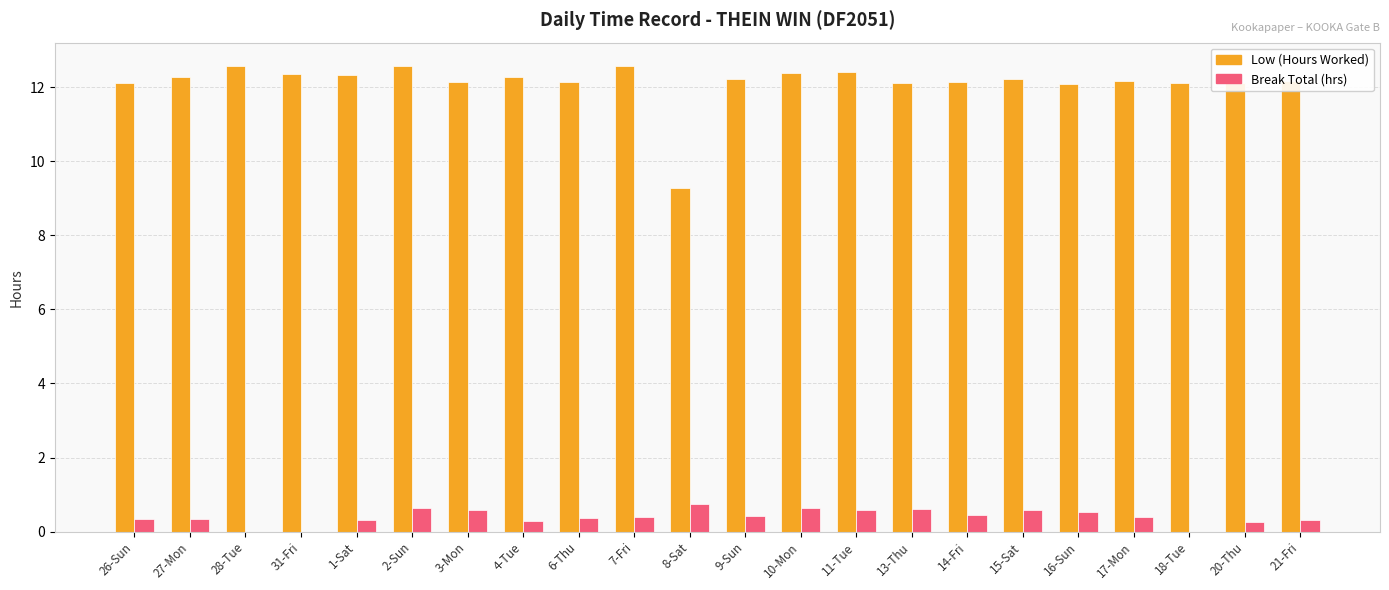

What is the maximum value shown in the chart?

12.6